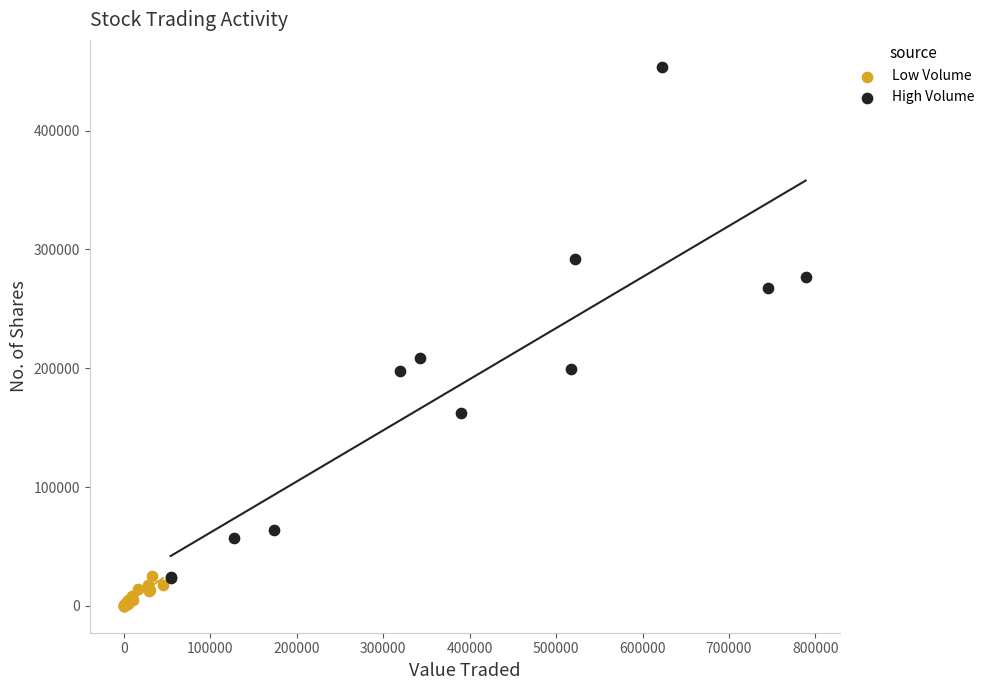

Which series has the widest spread of Y values?

High Volume